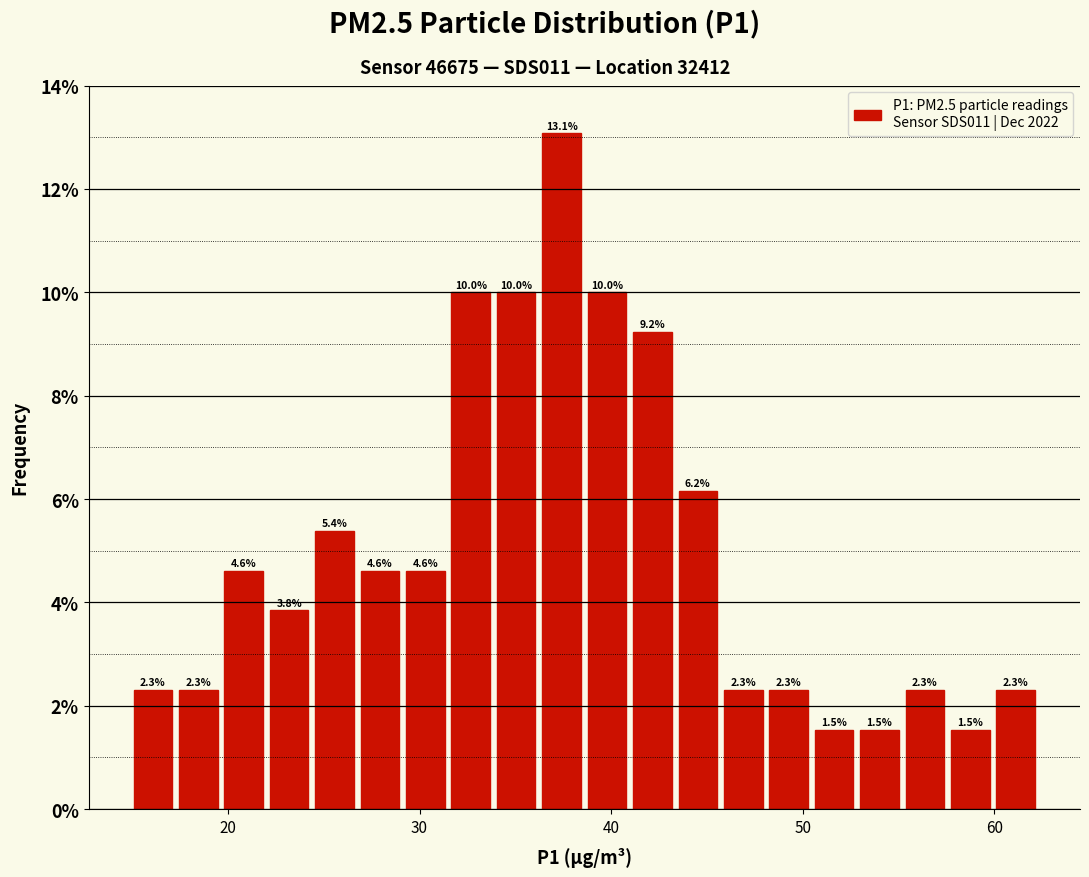

Around what value on the x-axis is the tallest bar? Give the approximate position of its centre, as read against the axis.

37